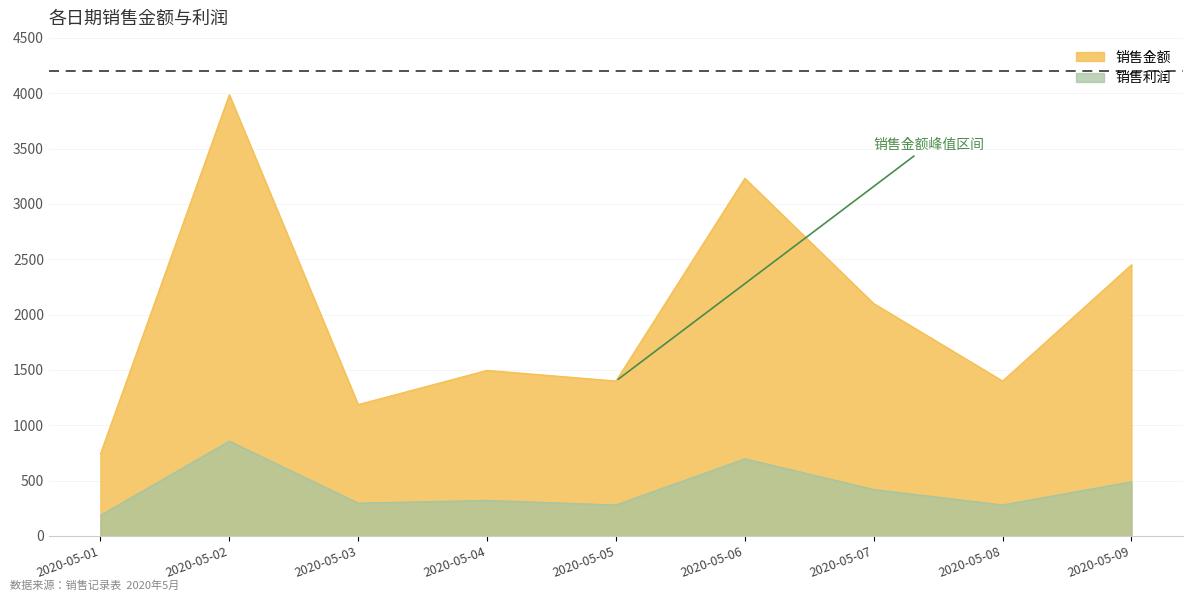

At which label does 销售金额 first exceed 1496?

2020-05-02